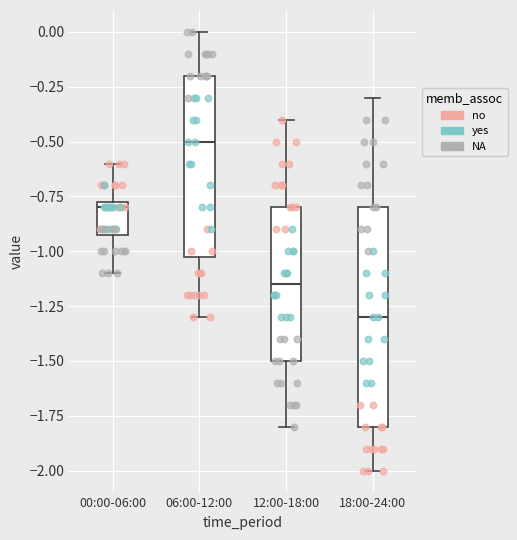

Which box's median line is the highest?

06:00-12:00